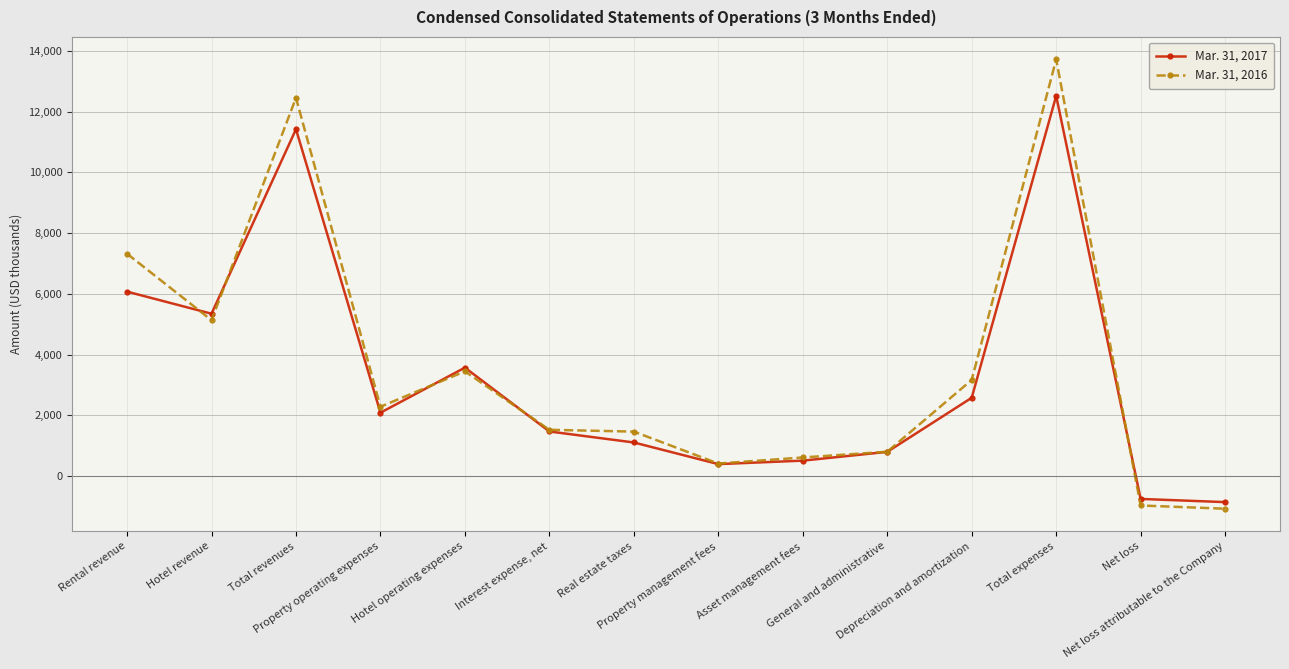

Rank the series by their maximum value, from lowest to highest.

Mar. 31, 2017, Mar. 31, 2016